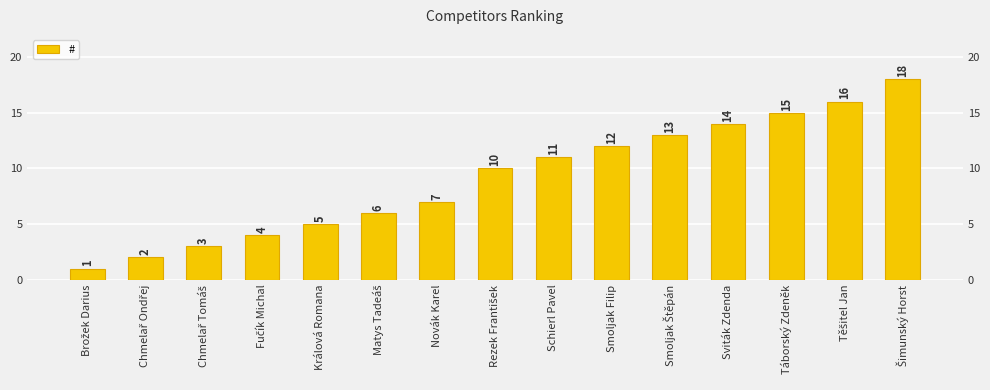

What is the label of the 3rd bar from the right?

Táborský Zdeněk